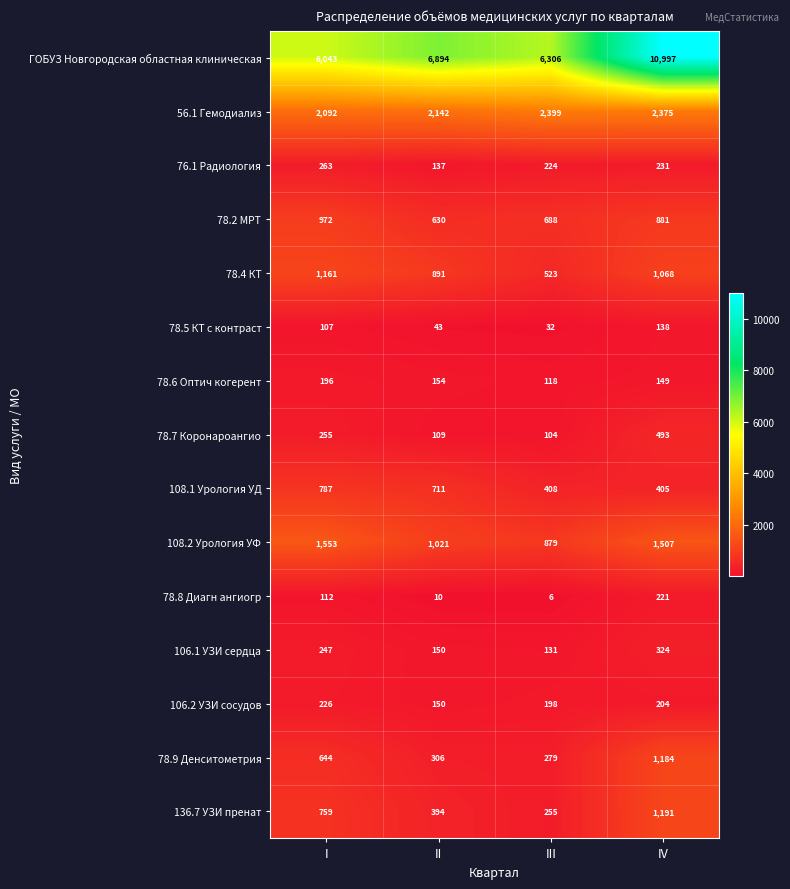

Where is 78.4 КТ nearest to the value 842?

II